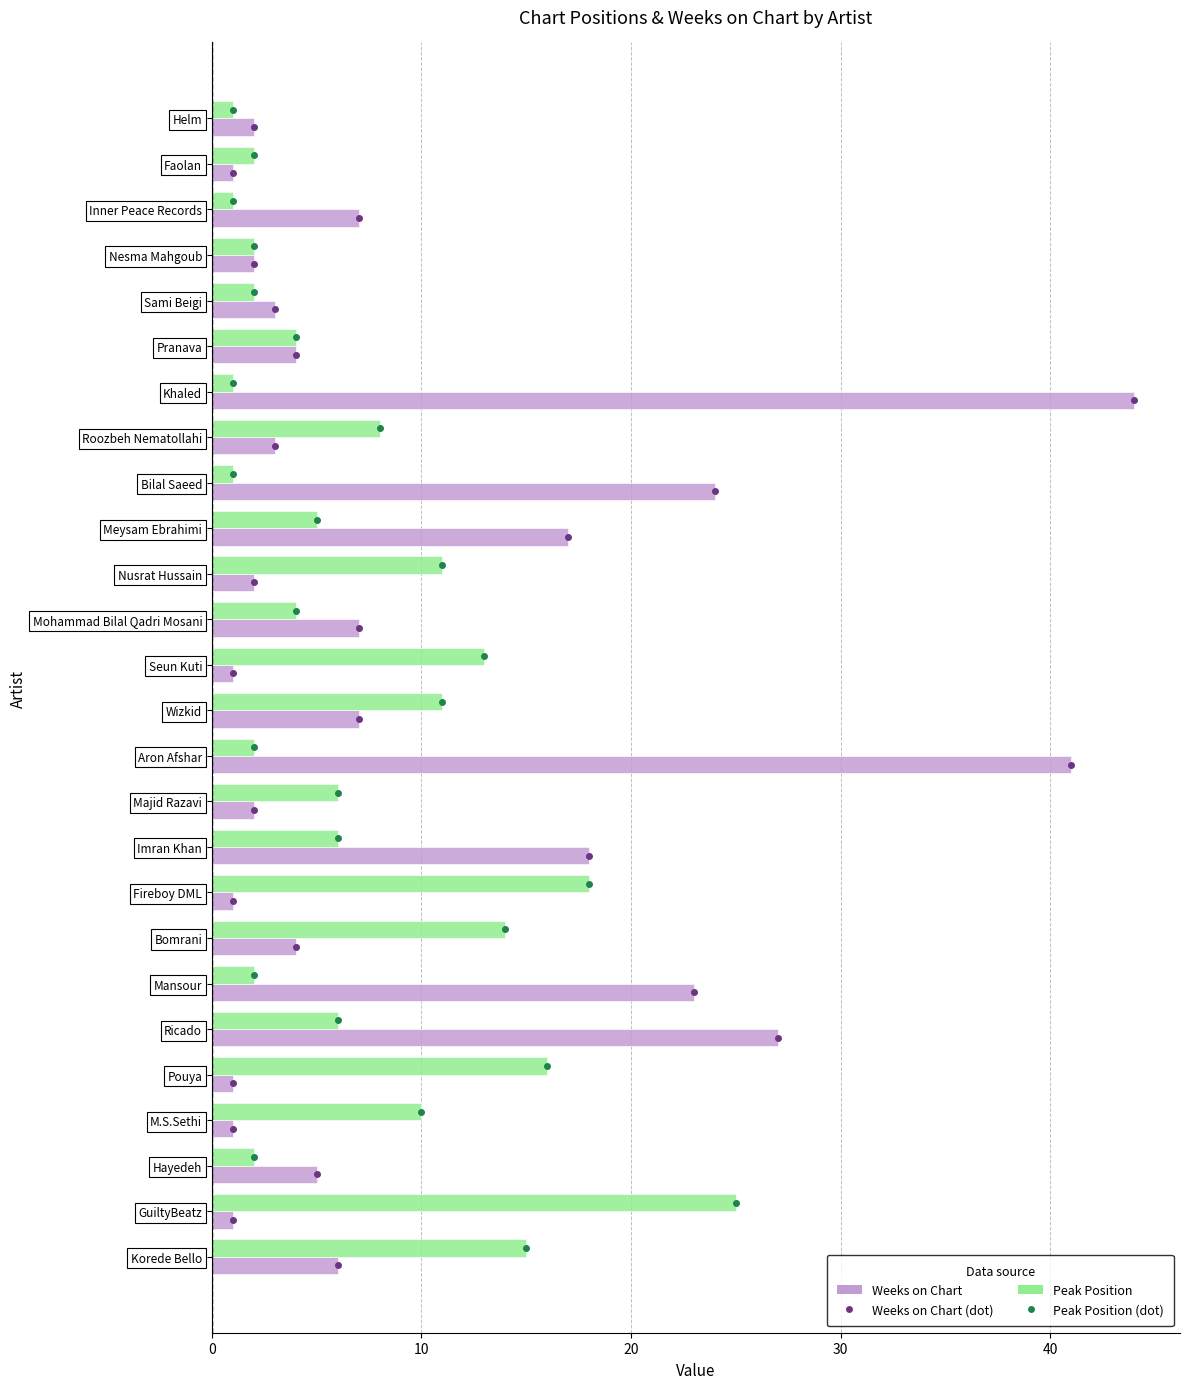

At which label does Peak Position reach its peak?

GuiltyBeatz